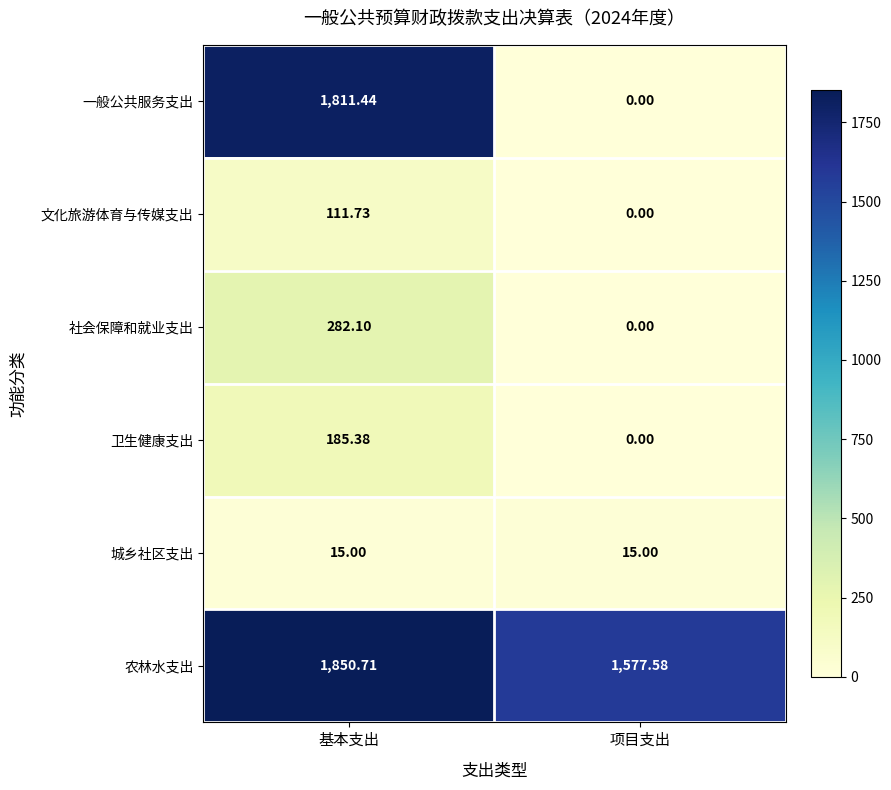

How many data points does each series have?

2